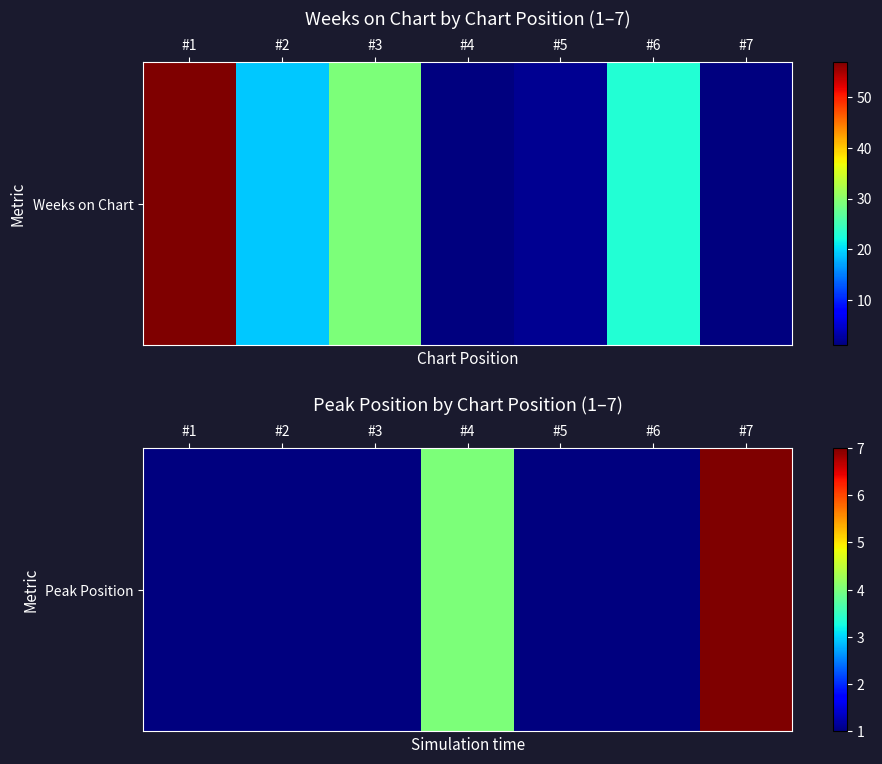

How many series are shown in this chart?

1